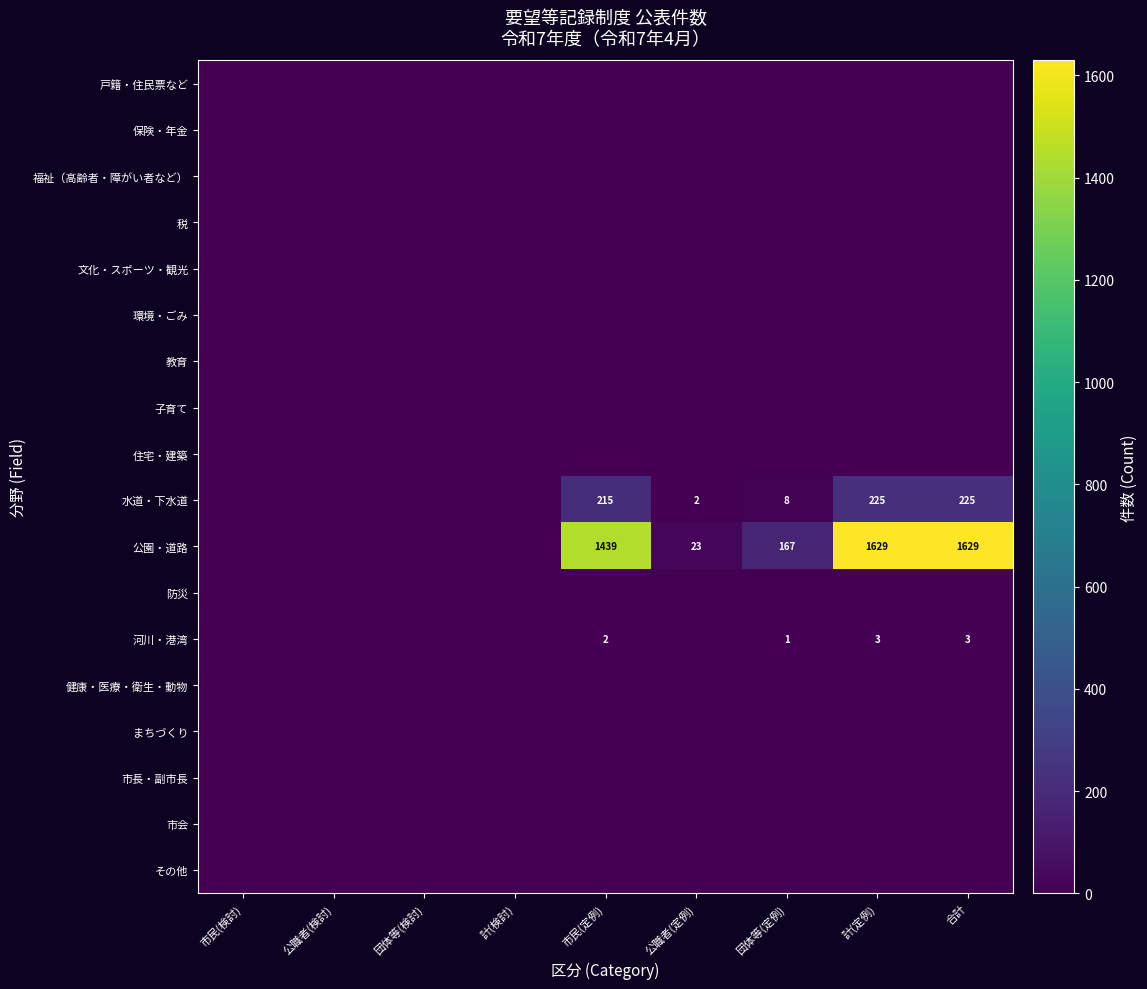

The 河川・港湾 series shows 3 at 合計. True or false?

True